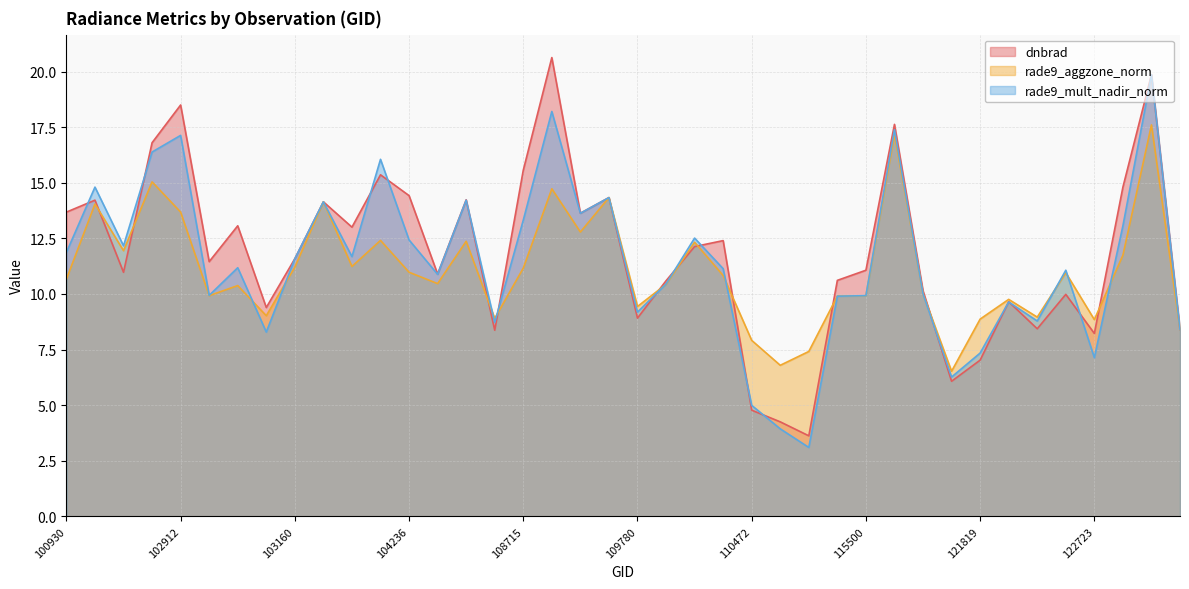

What is the difference between the maximum and minimum values in the dnbrad series?

17.0